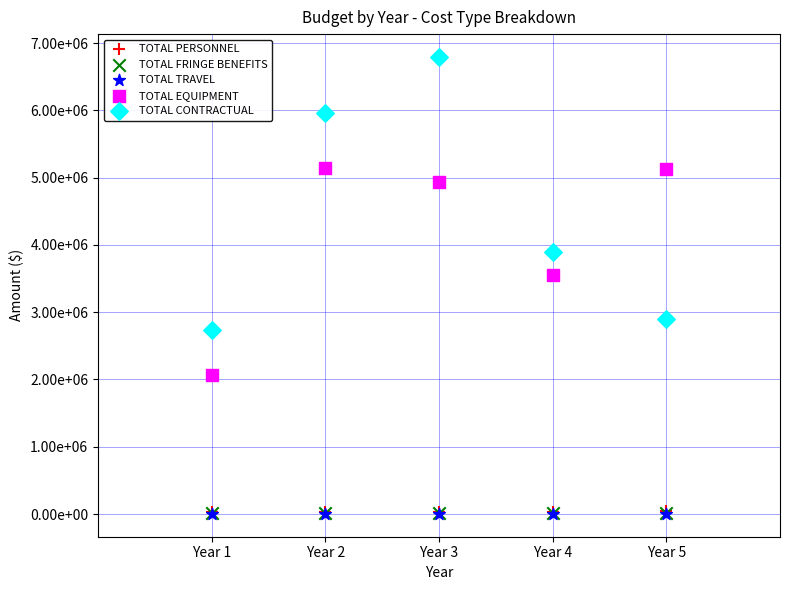

What are all the series names shown in the legend?

TOTAL PERSONNEL, TOTAL FRINGE BENEFITS, TOTAL TRAVEL, TOTAL EQUIPMENT, TOTAL CONTRACTUAL